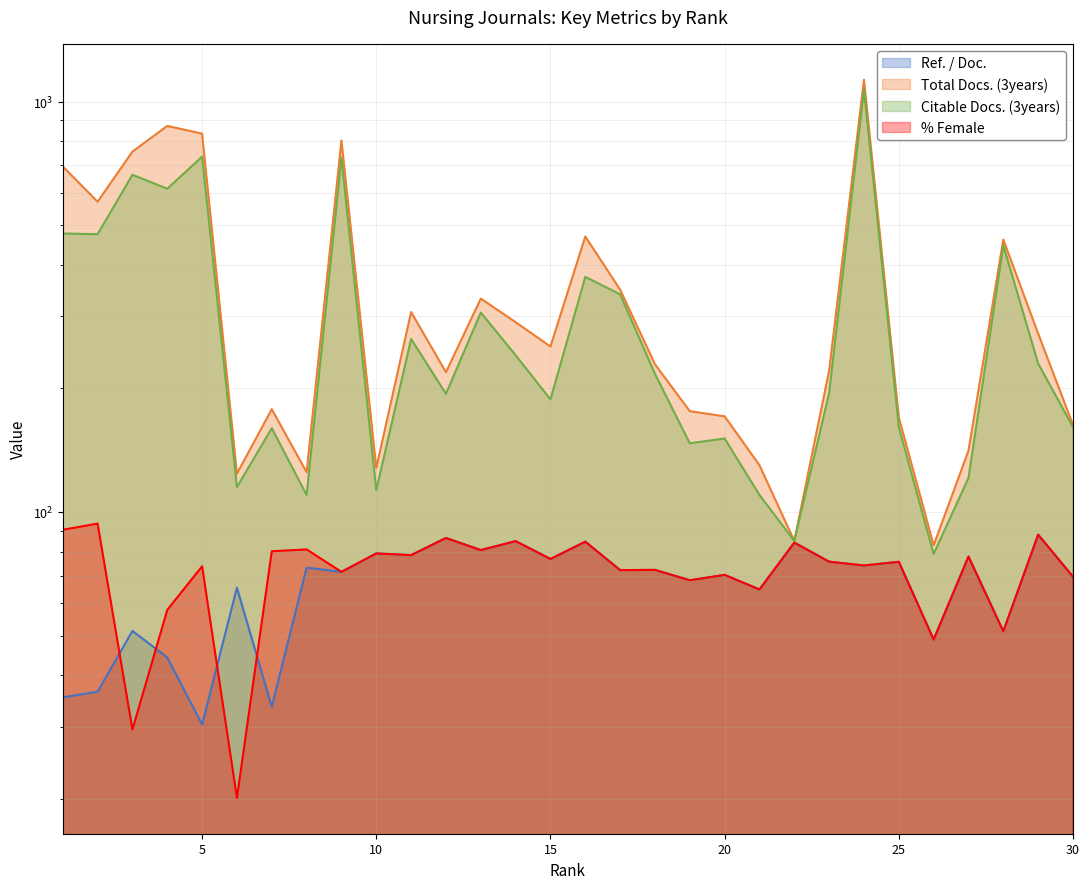

True or false: Citable Docs. (3years) and %Female cross at least once.

False